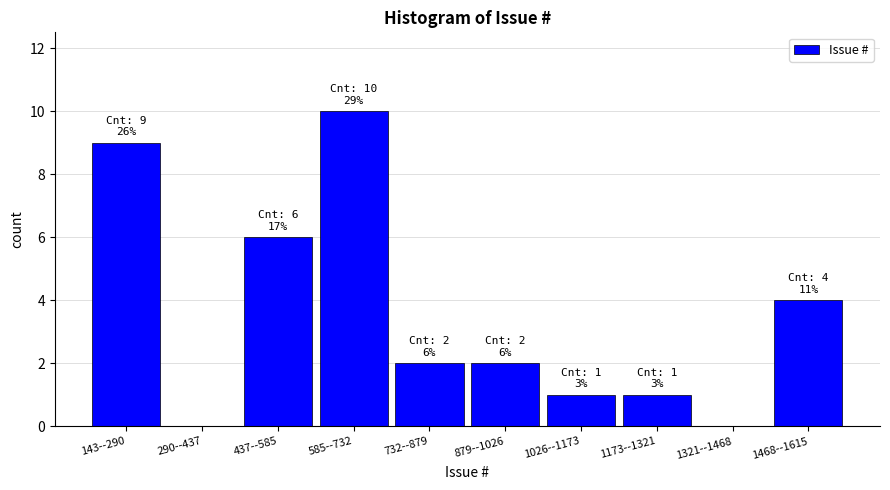

Reading left to right, what are all the values shown in this chart?

143--290=9	290--437=0	437--585=6	585--732=10	732--879=2	879--1026=2	1026--1173=1	1173--1321=1	1321--1468=0	1468--1615=4